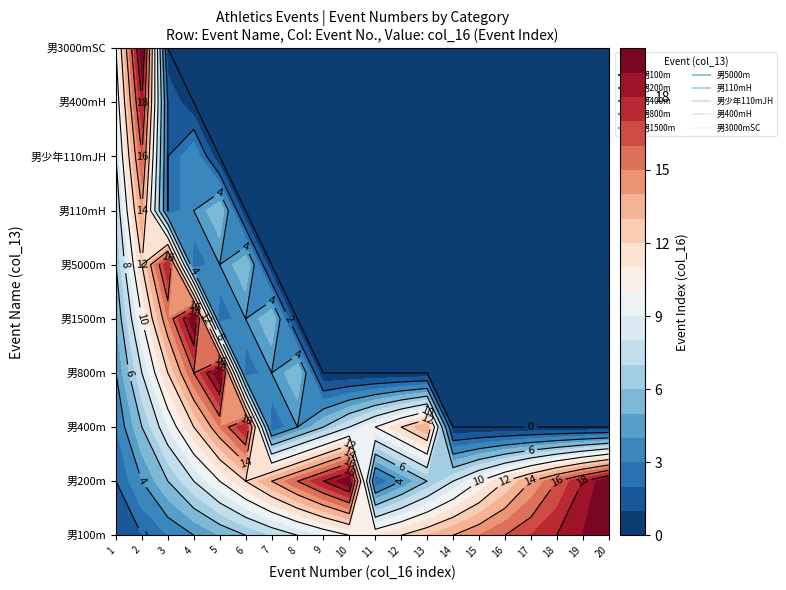

What is the sum of the 男少年110mJH values at 0 and 16?

8